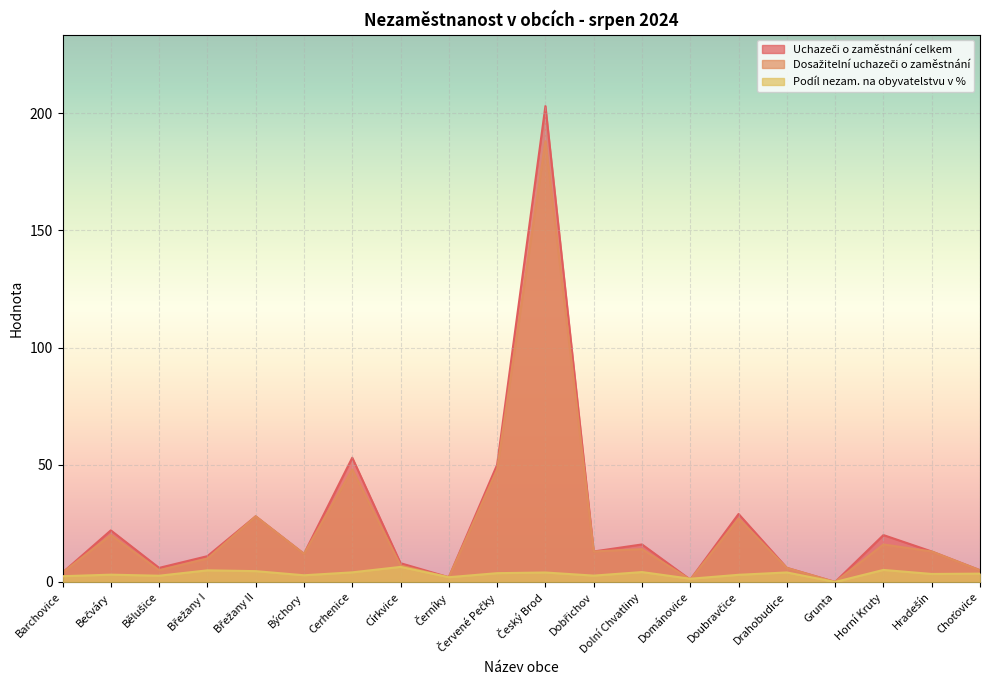

In Dosažitelní uchazeči o zaměstnání, how many points are lower than both neighbors (excluding endpoints)?

6